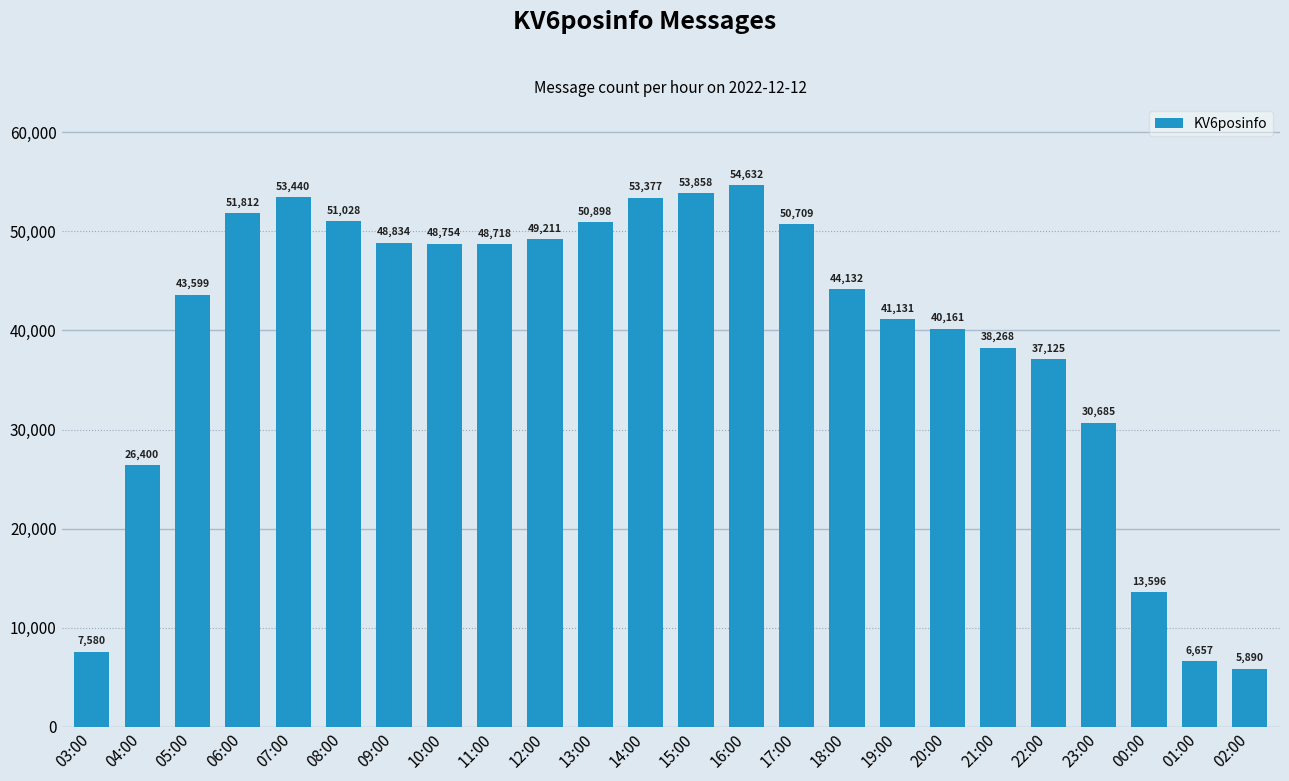

Which has a higher value, 11:00 or 20:00?

11:00